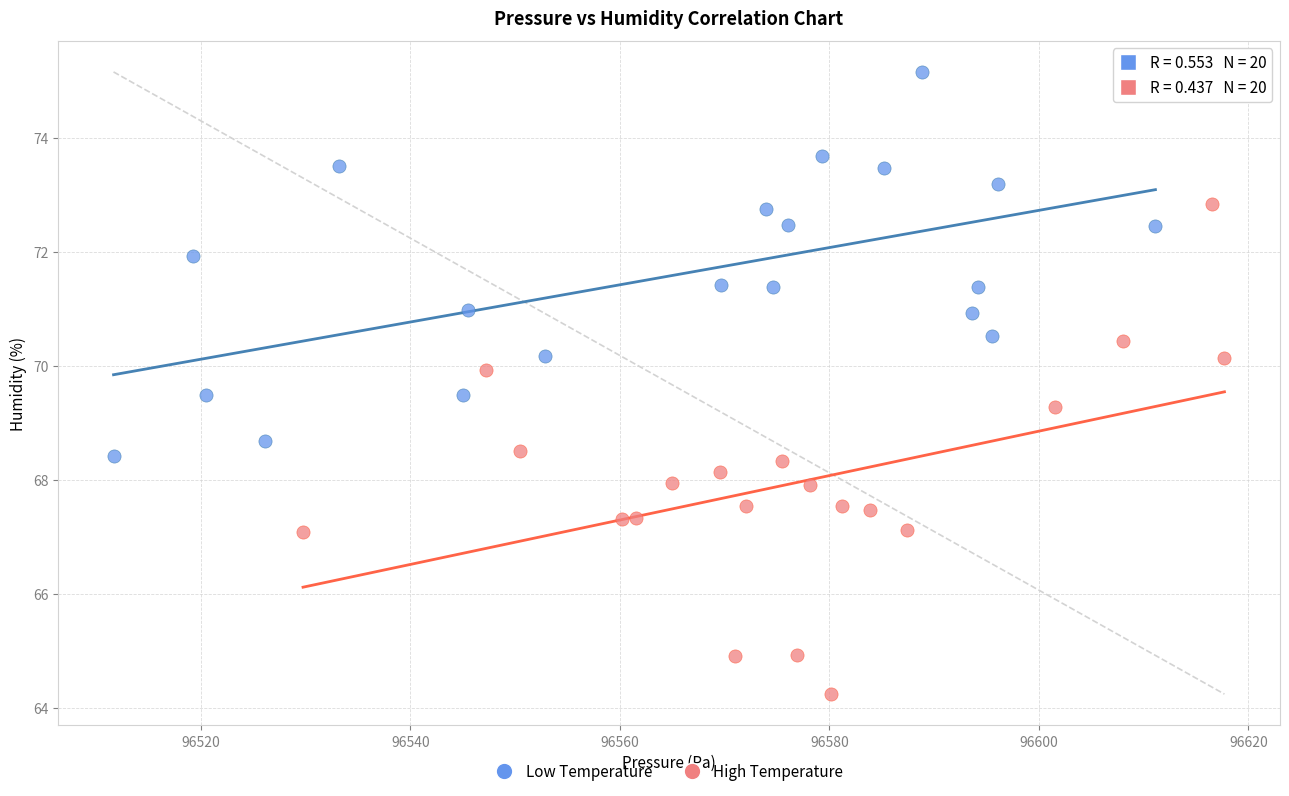

Which series reaches the minimum Y coordinate?

High Temperature